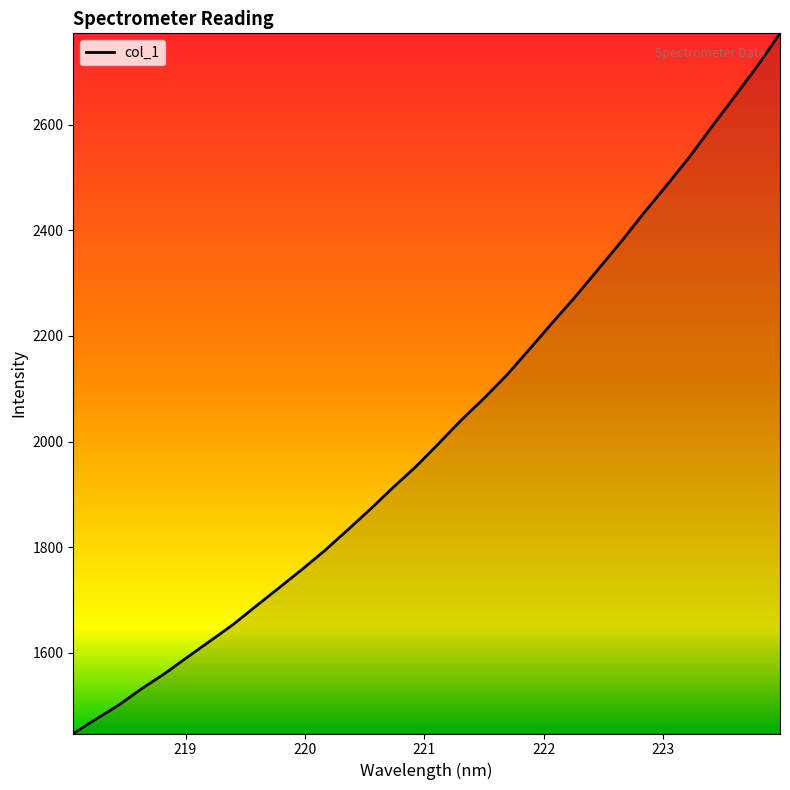

What is the greatest value displayed?

2772.7